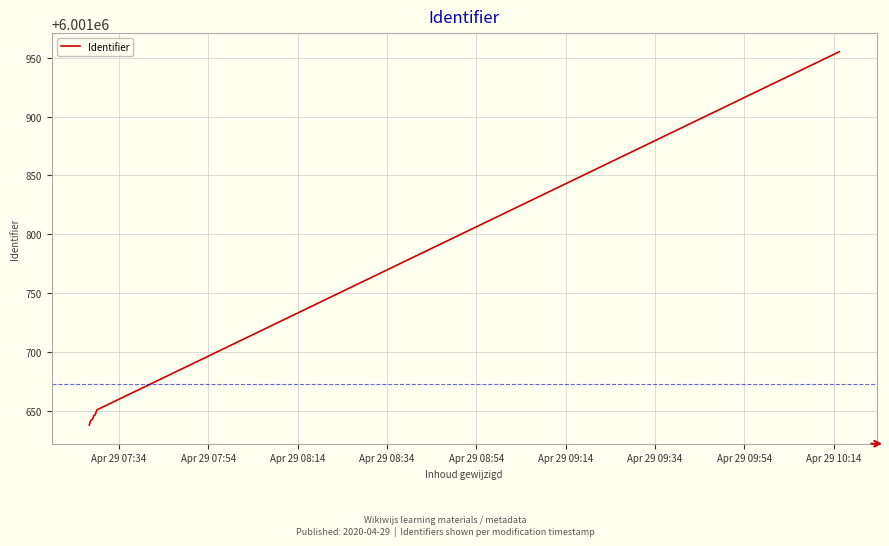

What is the smallest value displayed?

6001638